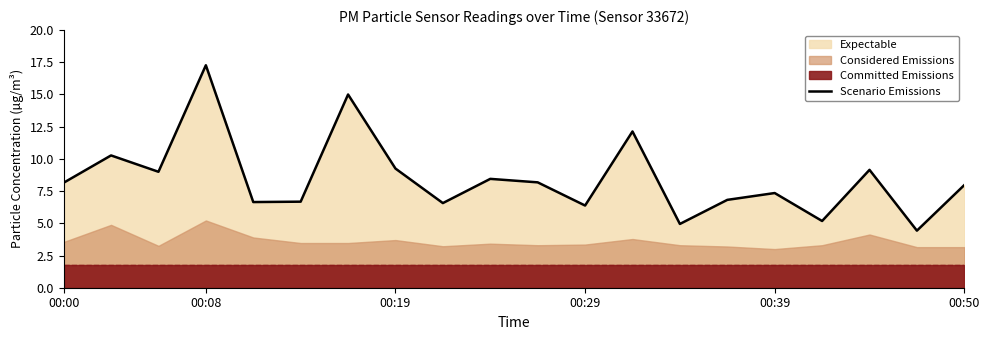

What position from the left is 18?

19